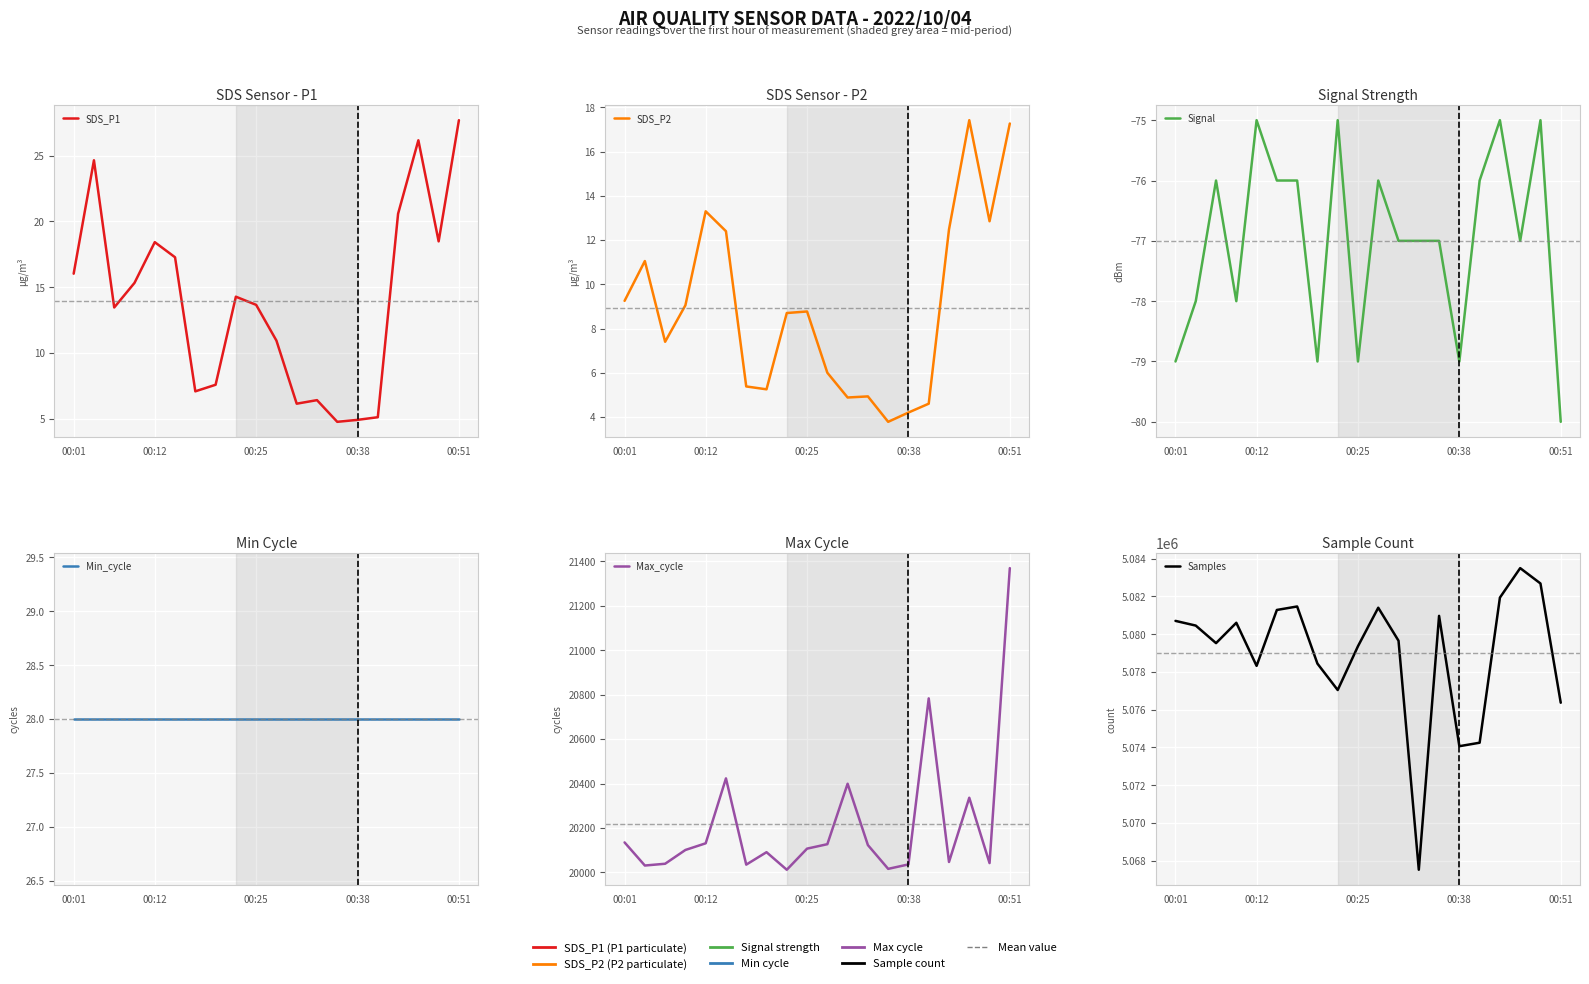

What are all the series names shown in the legend?

SDS_P1, SDS_P2, Signal, Min_cycle, Max_cycle, Samples